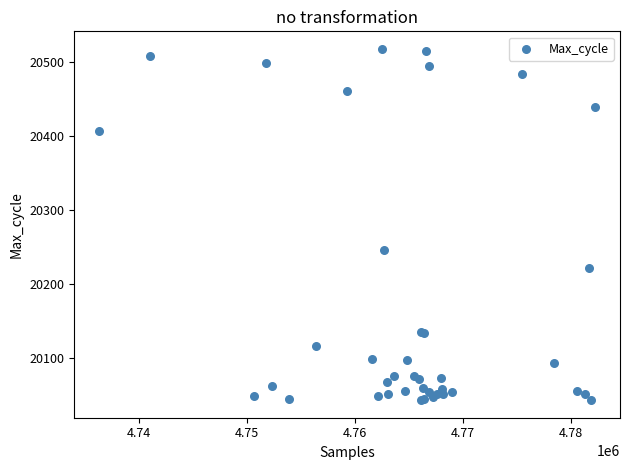

What Y value in the scatter plot is closest to 20280?

20246